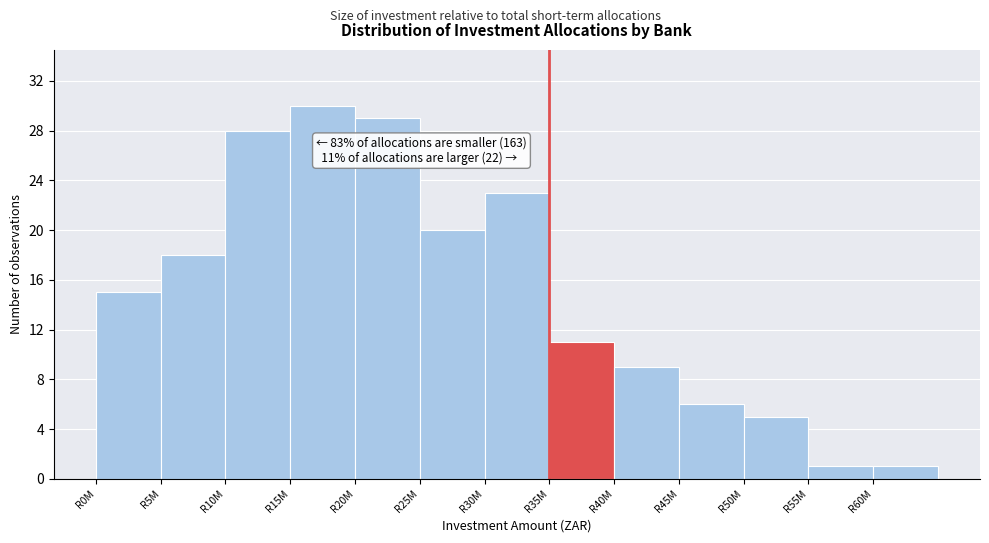

Reading left to right, what are all the values shown in this chart?

15	18	28	30	29	20	23	11	9	6	5	1	1